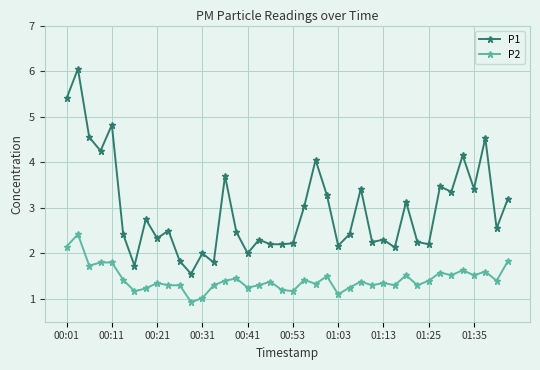

Which series has the largest range (max minus min)?

P1